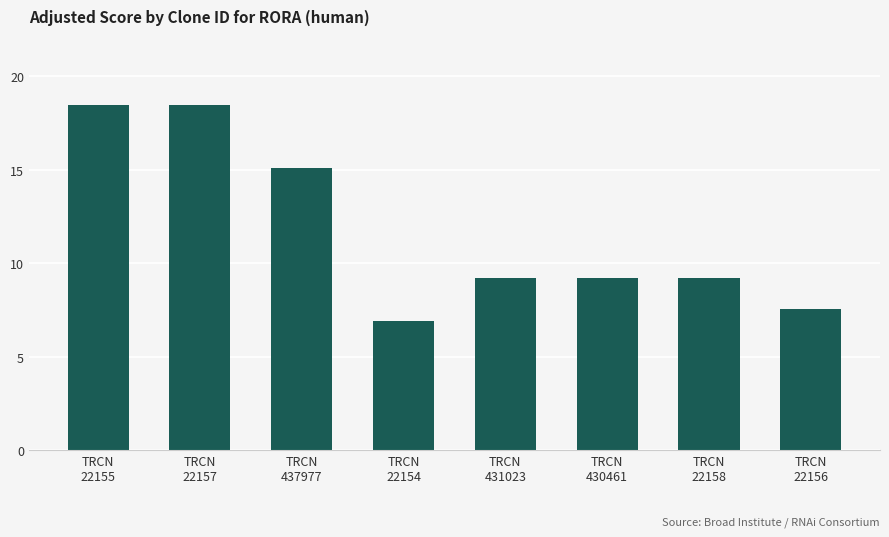

Reading left to right, transcribe all the data shown in this chart.

18.5	18.5	15.1	6.9	9.2	9.2	9.2	7.6